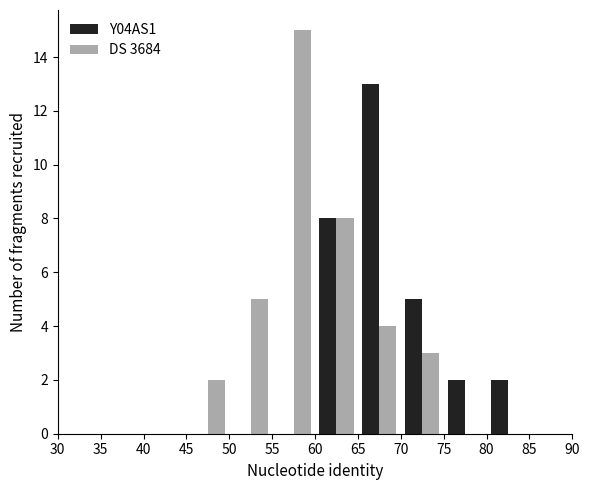

In the Y04AS1 series, which range on the x-axis has the tallest bar?

65 to 70